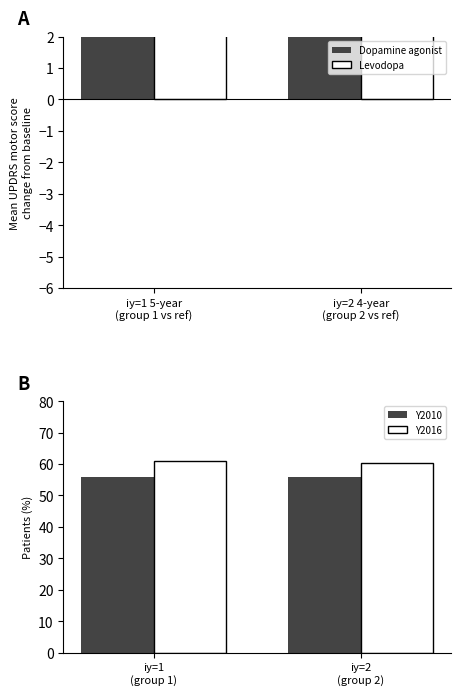

What is the lowest value of the Y2016 series?

60.4